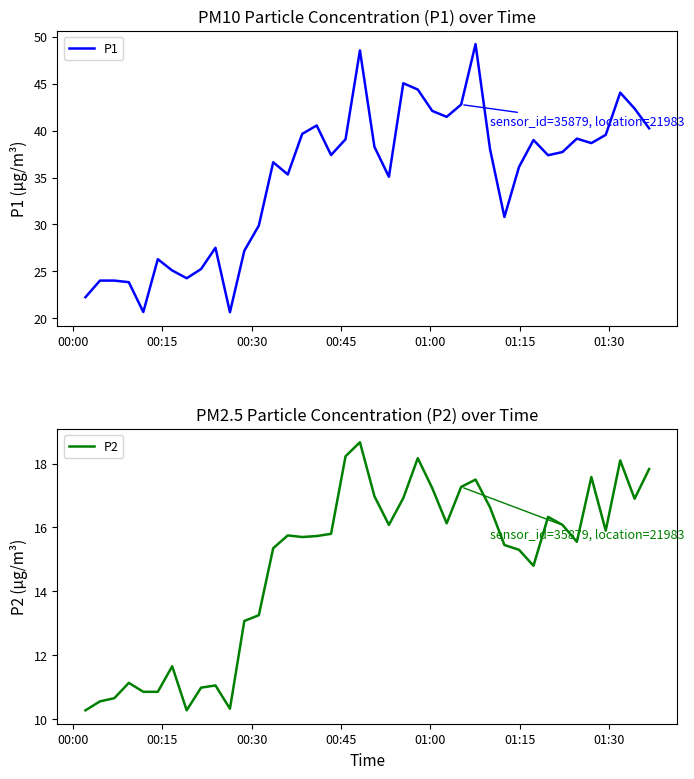

What position from the left is 00:15?

2